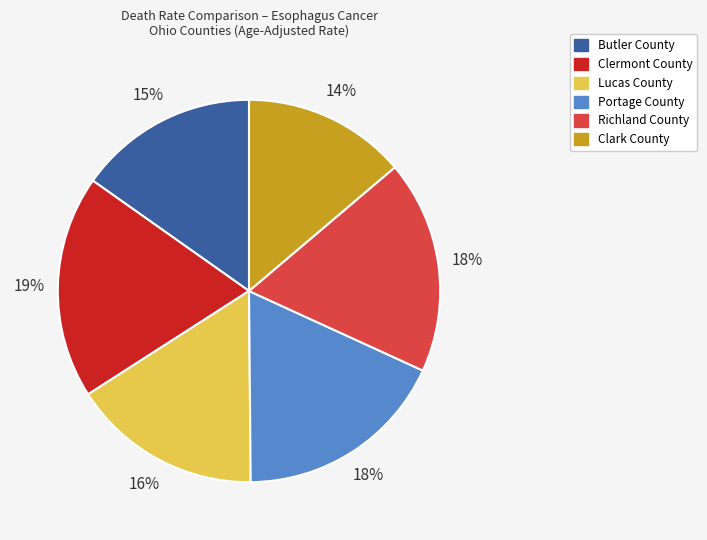

To the nearest percent, what percentage of the pie is Clermont County?

19%